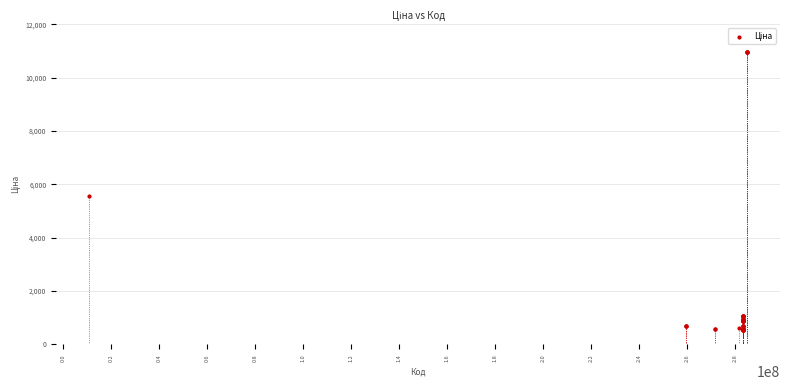

What Y value in the scatter plot is closest to 5742?

5560.3